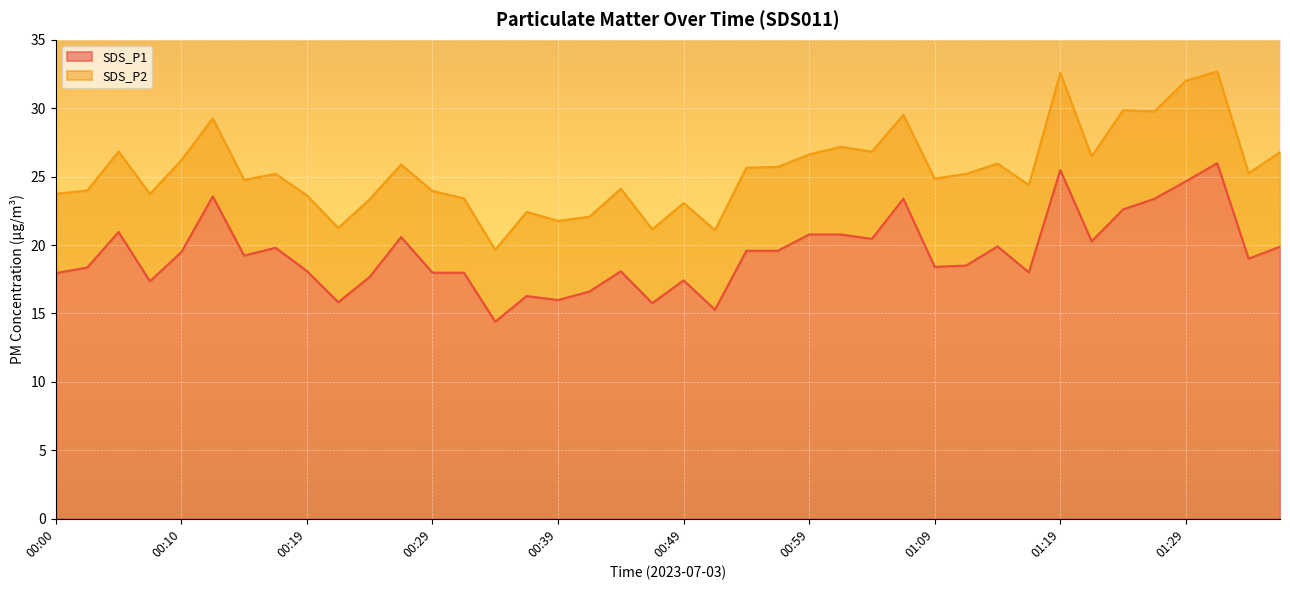

Is it true that SDS_P1 equals 31.7 at 00:59?

False